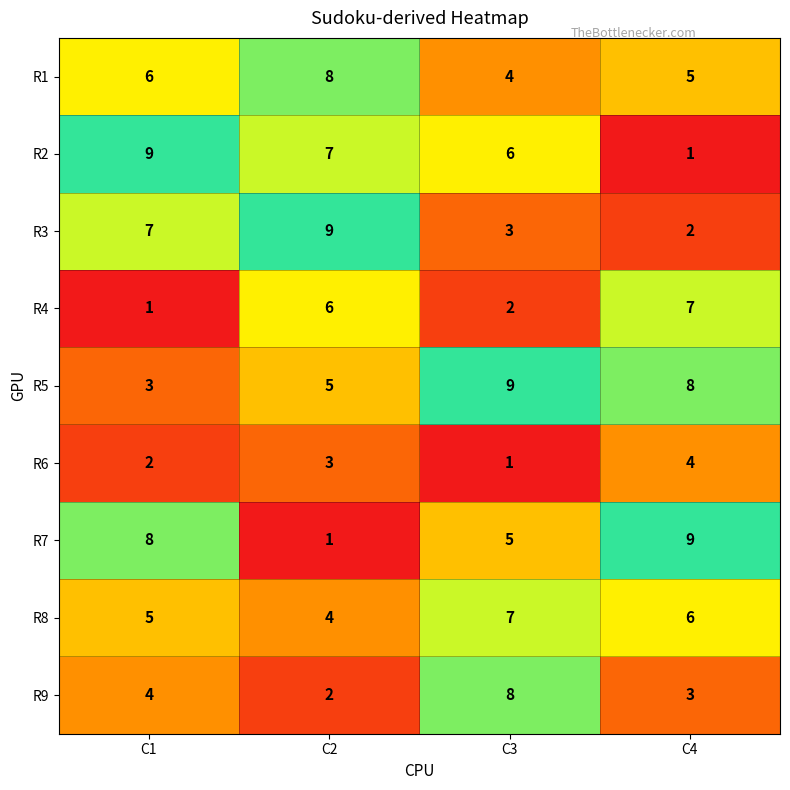

How many data points does each series have?

4